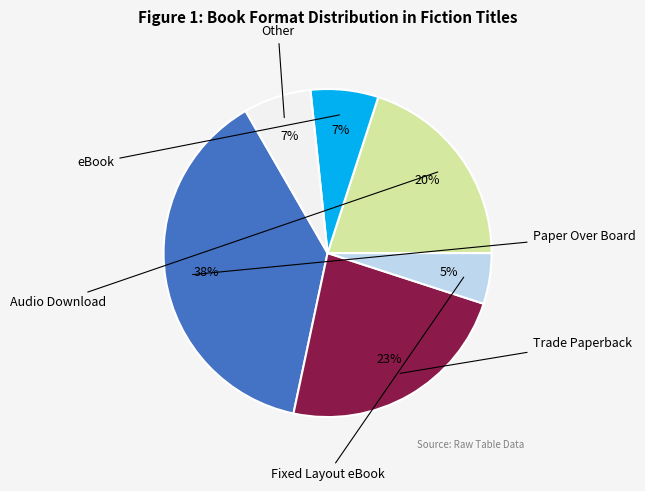

To the nearest percent, what is the average slice percentage?

17%